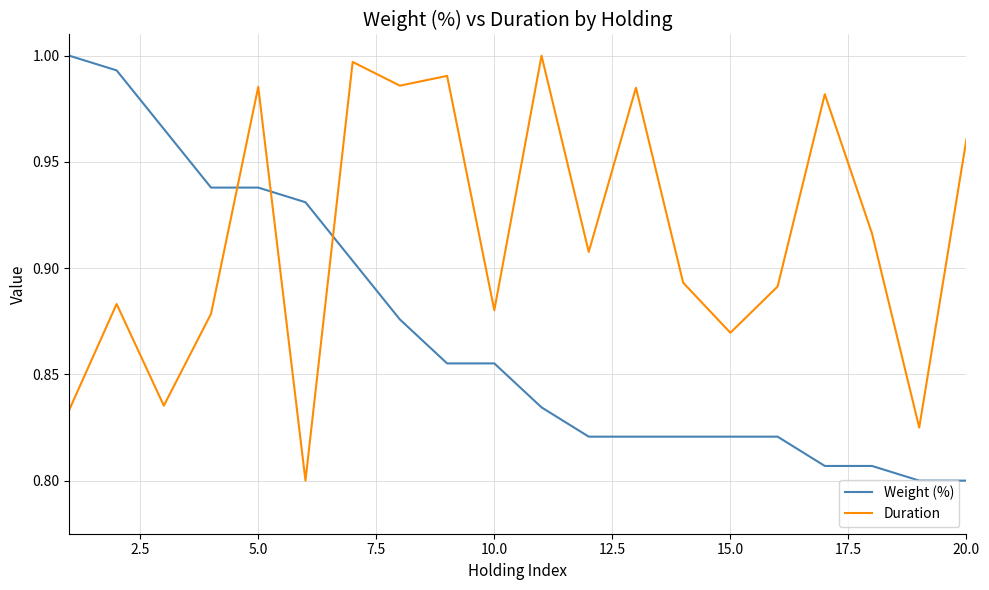

How many interior local peaks does the Duration series have?

7